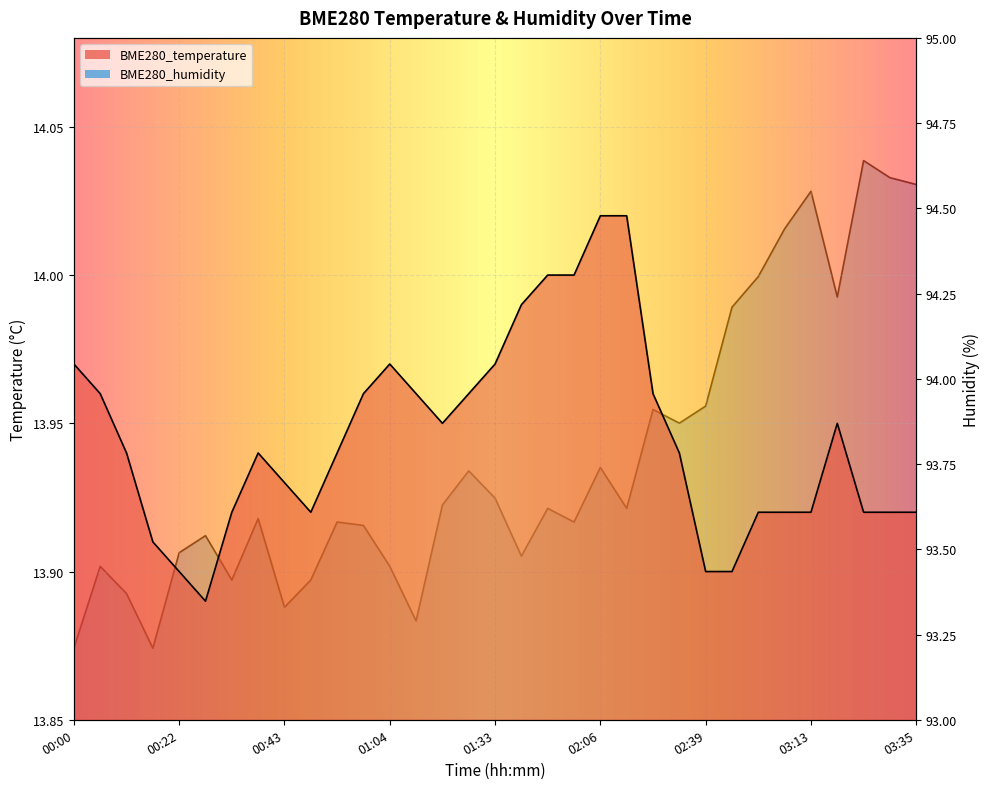

Reading left to right, extract all data points from this chart.

BME280_temperature: 14.0	14.0	13.9	13.9	13.9	13.9	13.9	13.9	13.9	13.9	13.9	14.0	14.0	14.0	13.9	14.0	14.0	14.0	14.0	14.0	14.0	14.0	14.0	13.9	13.9	13.9	13.9	13.9	13.9	13.9	13.9	13.9	13.9
BME280_humidity: 93.2	93.5	93.4	93.2	93.5	93.5	93.4	93.6	93.3	93.4	93.6	93.6	93.5	93.3	93.6	93.7	93.7	93.5	93.6	93.6	93.7	93.6	93.9	93.9	93.9	94.2	94.3	94.4	94.5	94.2	94.6	94.6	94.6